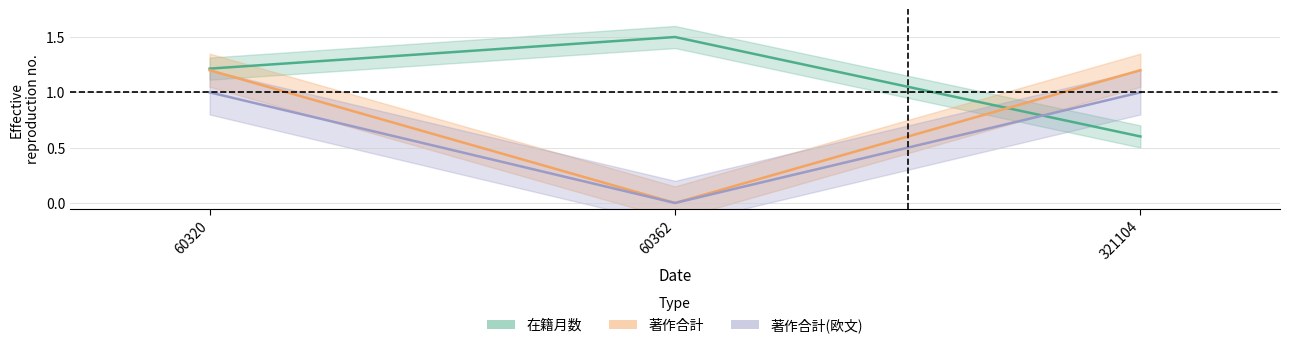

Which series changed the most between 60362 and 321104?

著作合計(欧文)